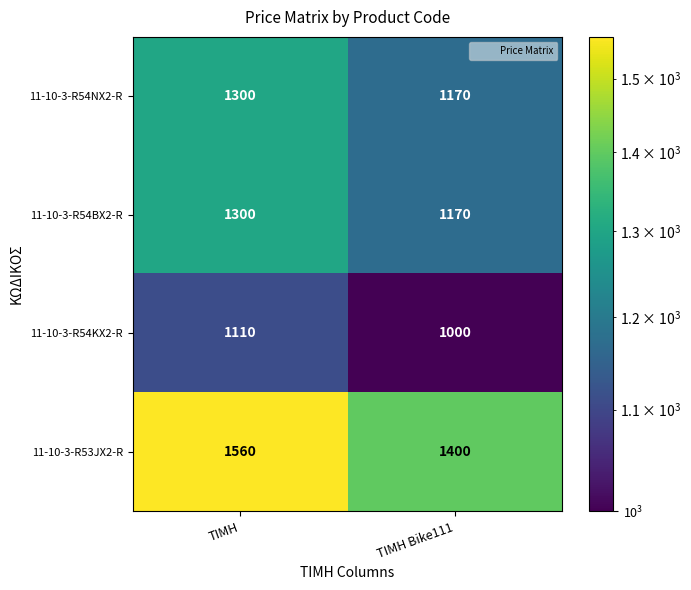

What is the approximate value of 11-10-3-R54BX2-R at ΤΙΜΗ, to the nearest 10?

1300